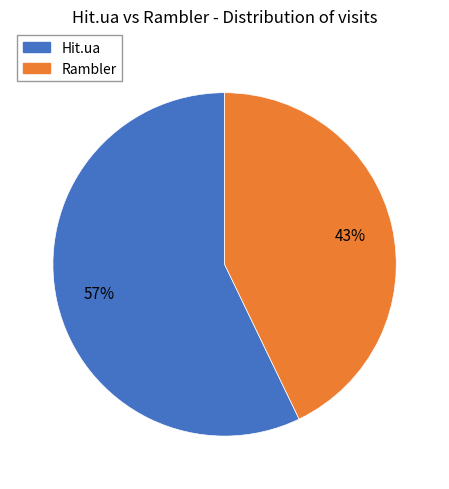

Does any single category account for the majority?

Yes